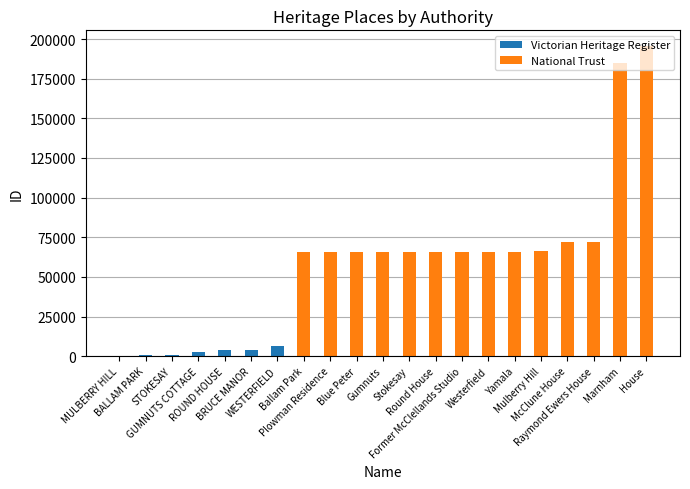

What are all the series names shown in the legend?

Victorian Heritage Register, National Trust